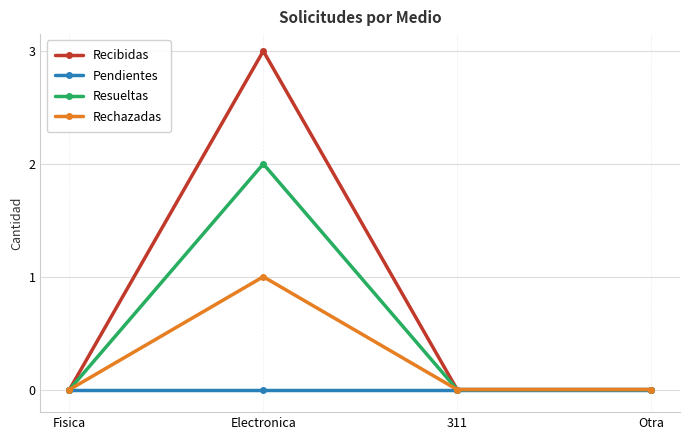

Reading right to left, transcribe all the data shown in this chart.

Recibidas: 0	0	3	0
Pendientes: 0	0	0	0
Resueltas: 0	0	2	0
Rechazadas: 0	0	1	0